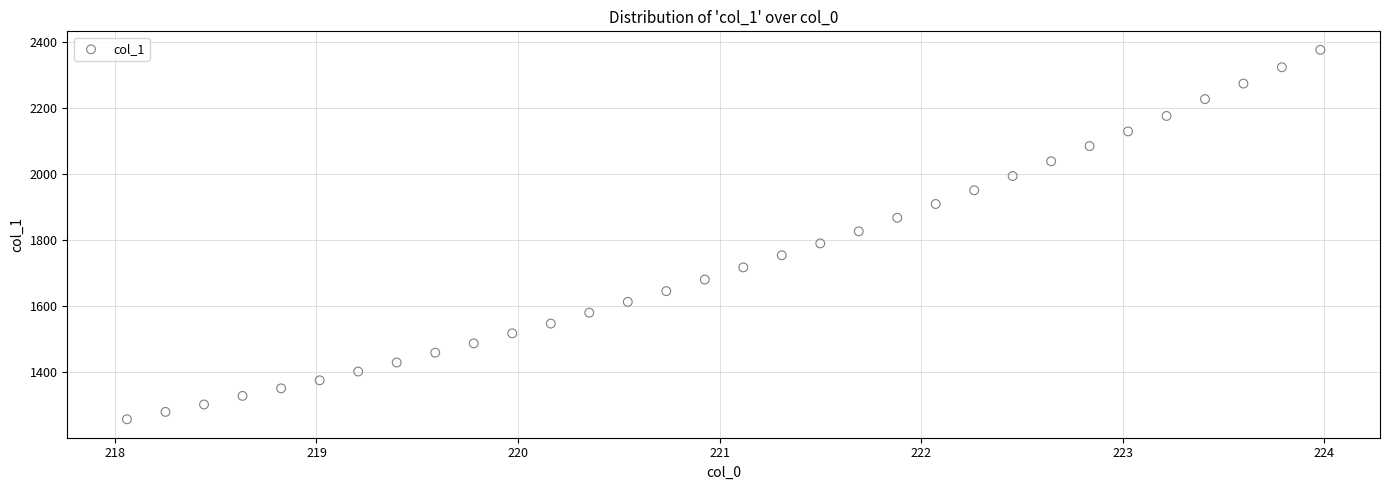

What is the range of X values (max minus min)?

5.9